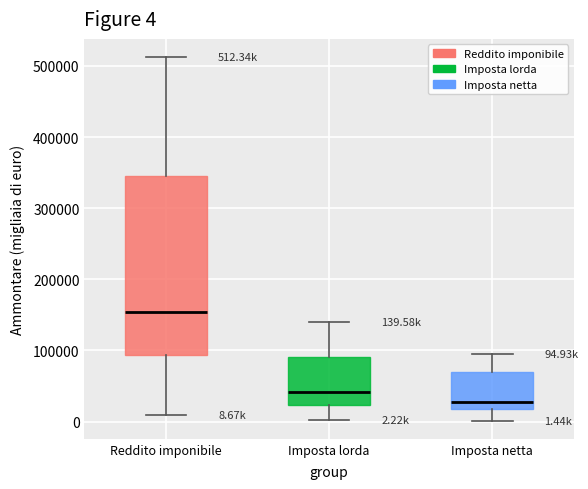

Comparing the boxes themselves (not the whiskers), which one is the tallest?

Reddito imponibile